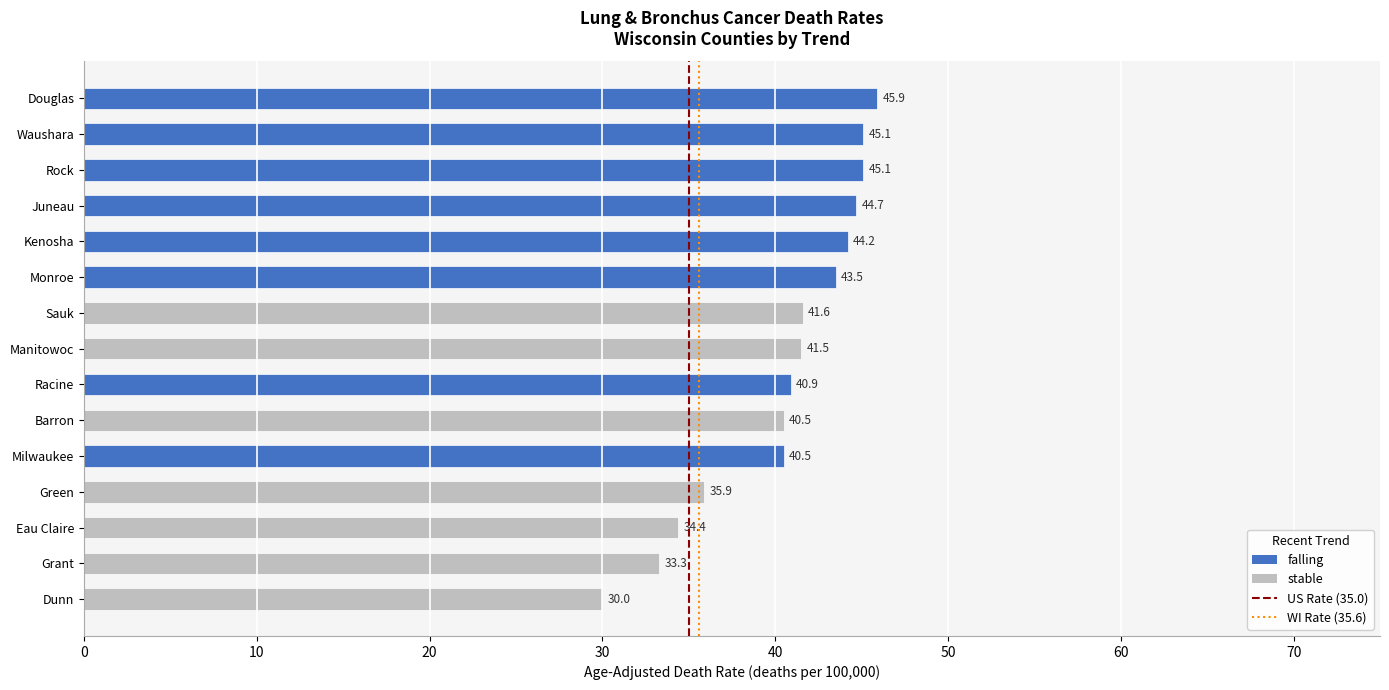

What is the ratio of the value at Kenosha to the value at Dunn?

1.5